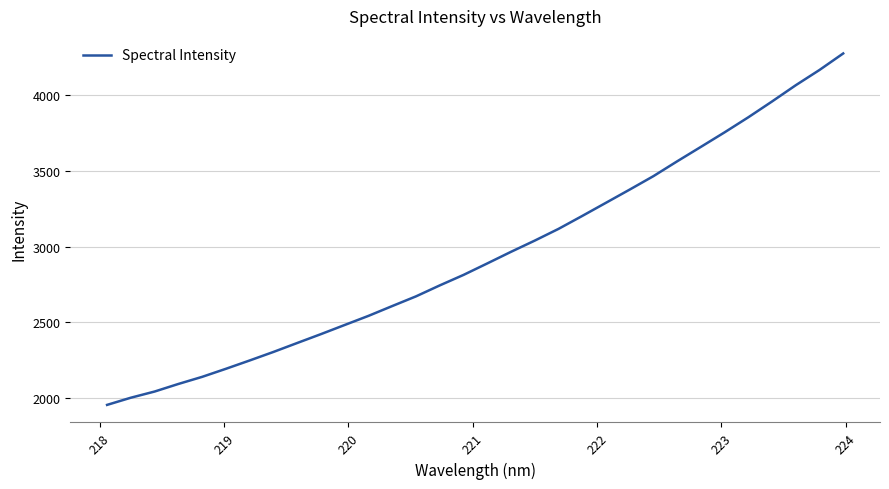

What is the smallest value displayed?

1957.5